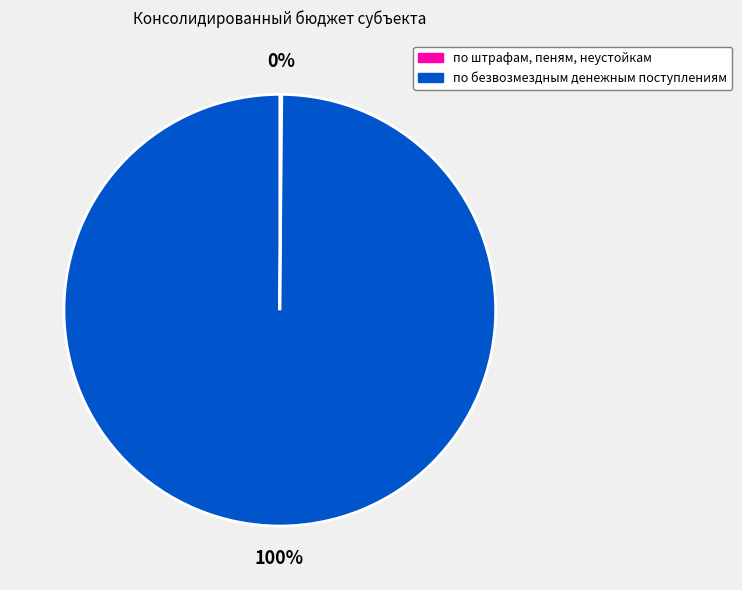

To the nearest percent, what percentage of the pie is по безвозмездным денежным поступлениям?

100%